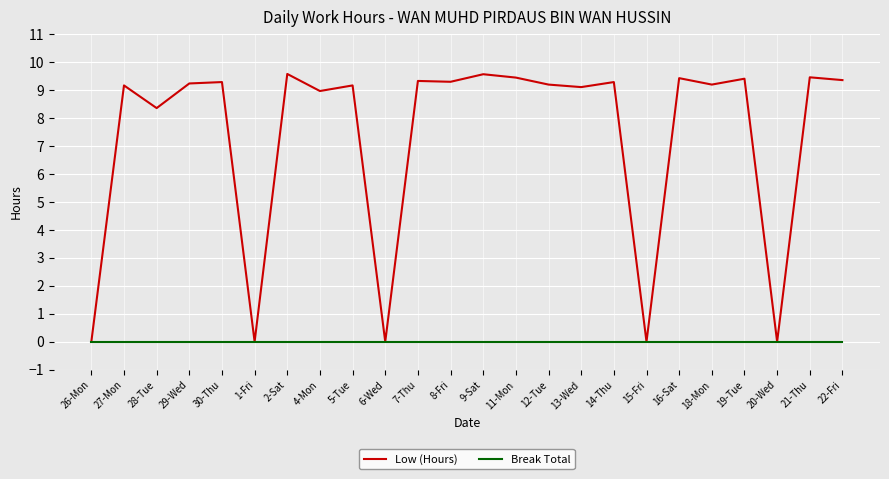

Is it true that Low (Hours) equals 12.1 at 4-Mon?

False